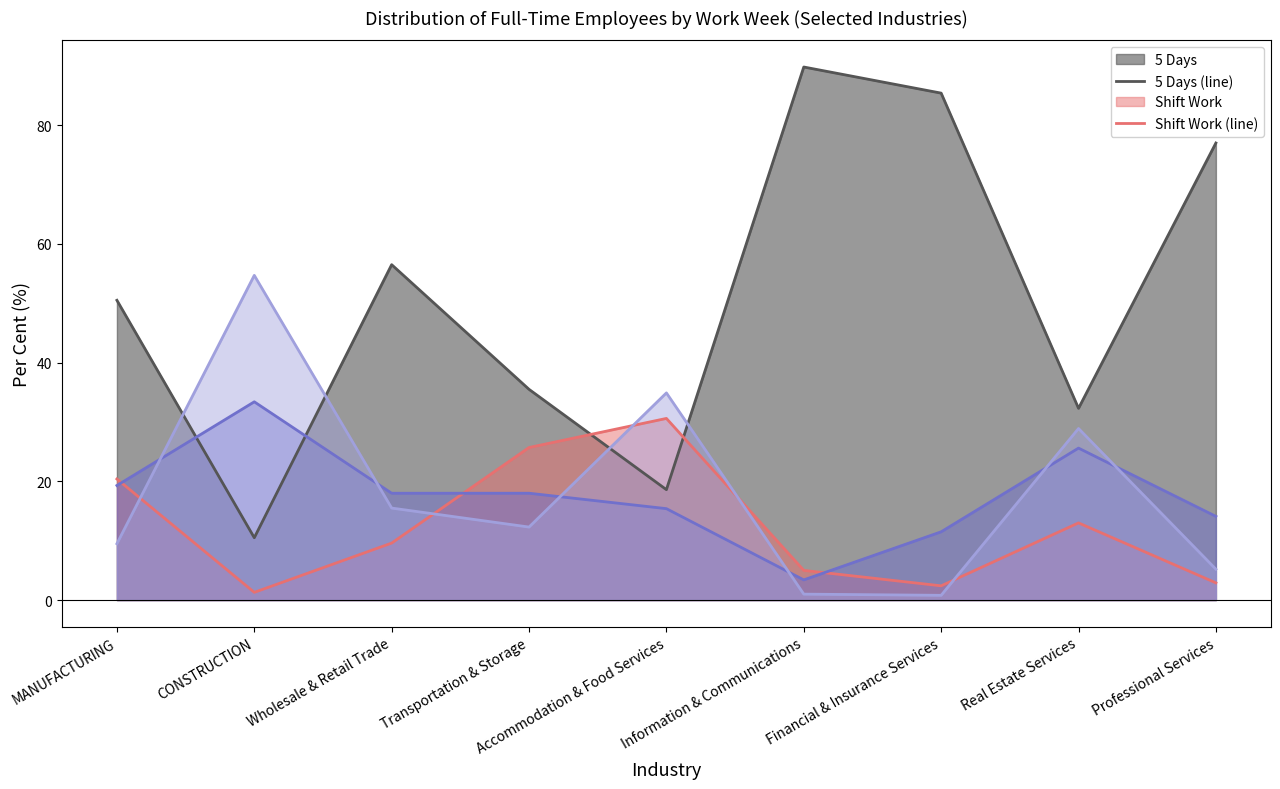

At which category is the sum across all series the highest?

Financial & Insurance Services